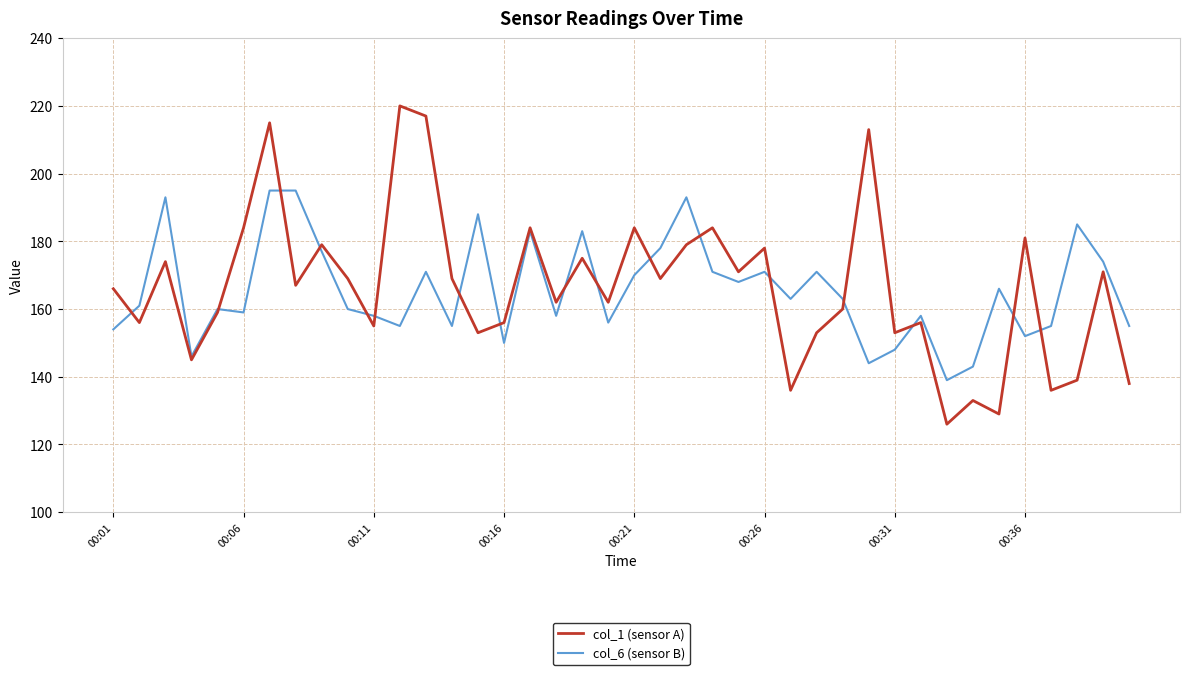

How many series are shown in this chart?

2